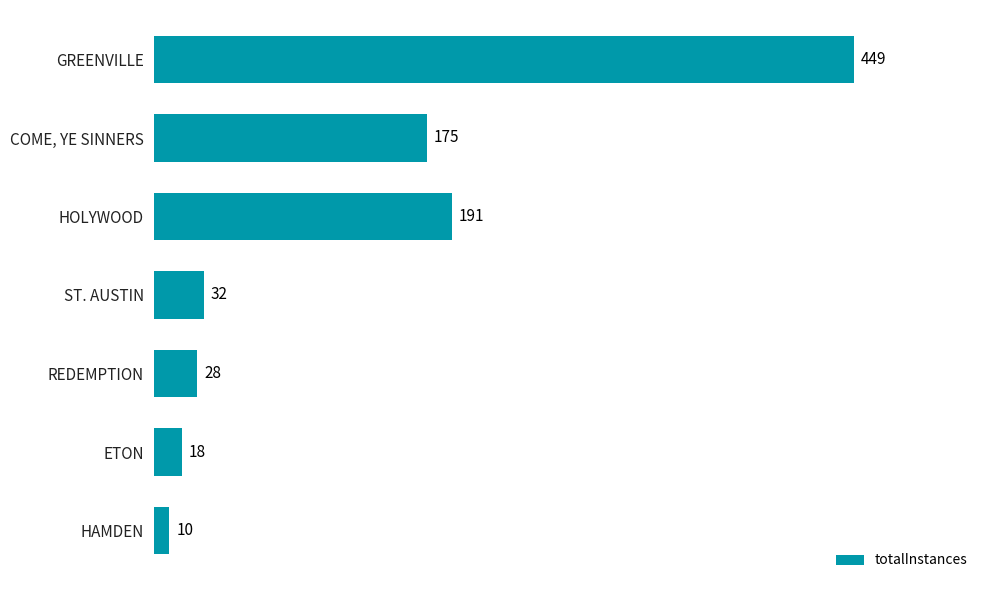

What is the difference between the values at GREENVILLE and ETON?

431